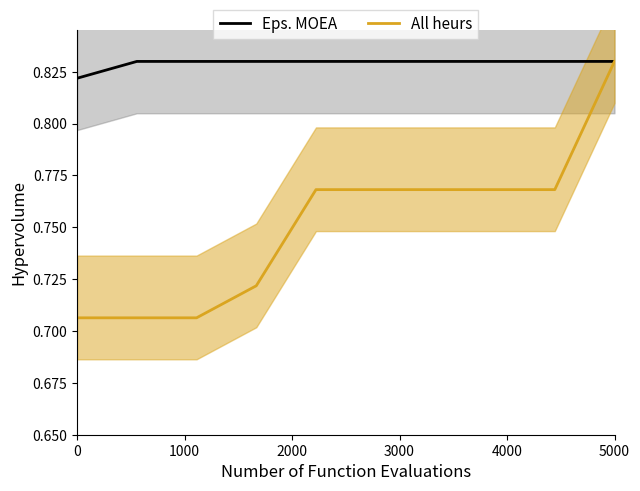

At which label does All heurs reach its peak?

5000